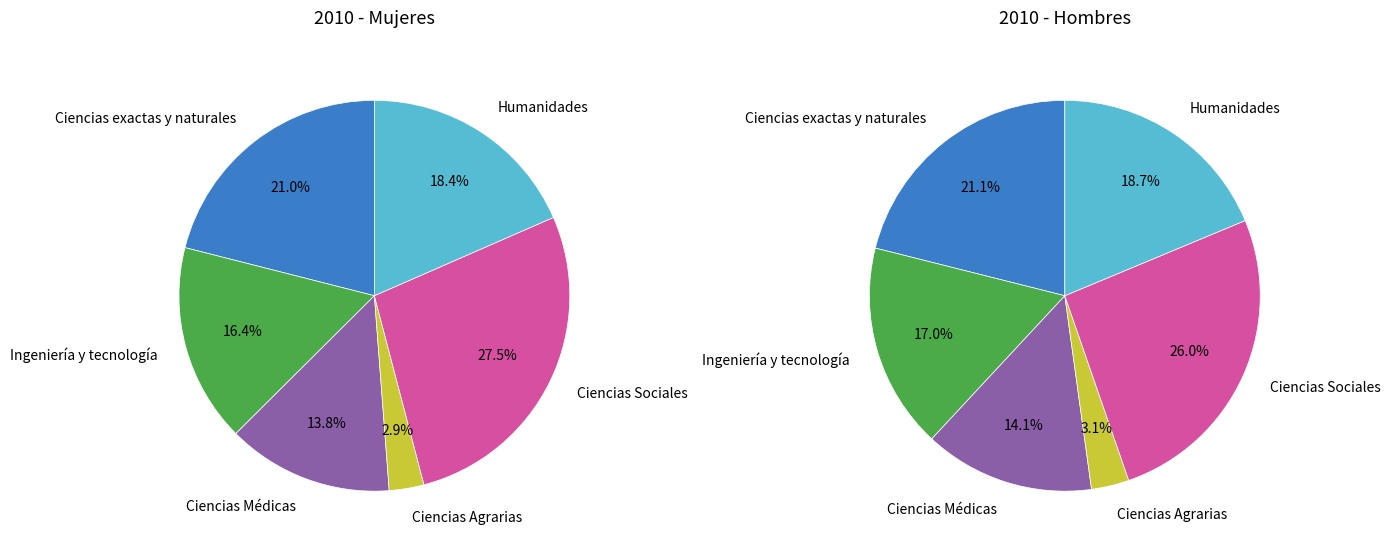

Is there a majority slice in this chart?

No